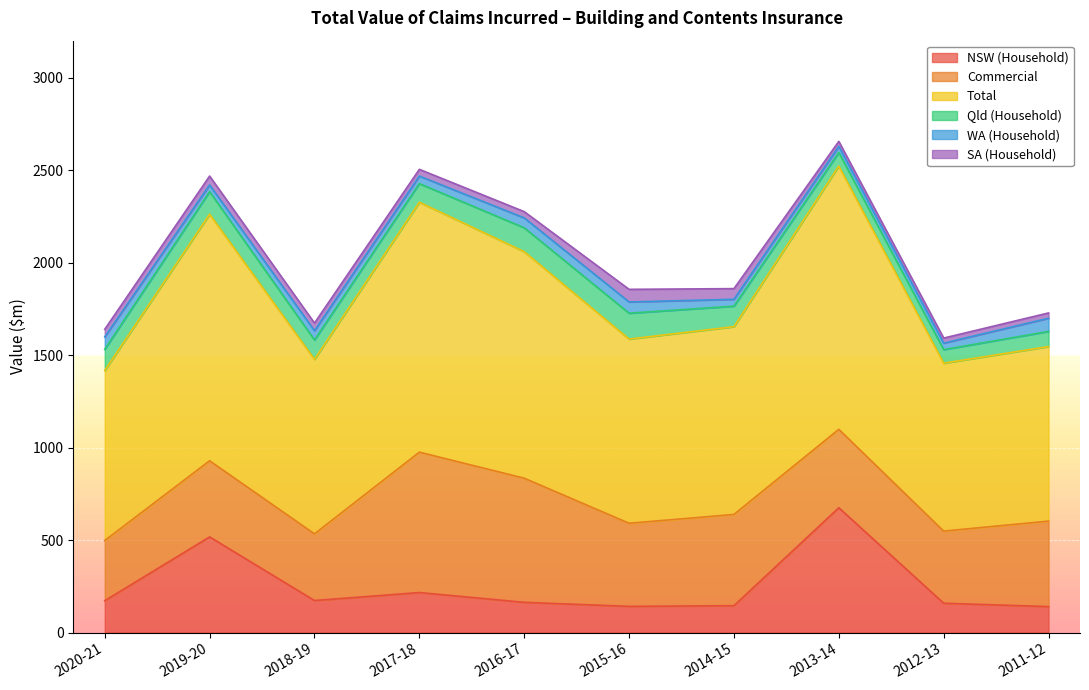

How many intersections are there between WA (Household) and SA (Household)?

4